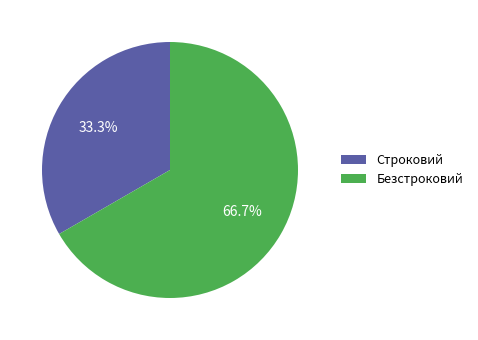

What is the majority slice?

Безстроковий